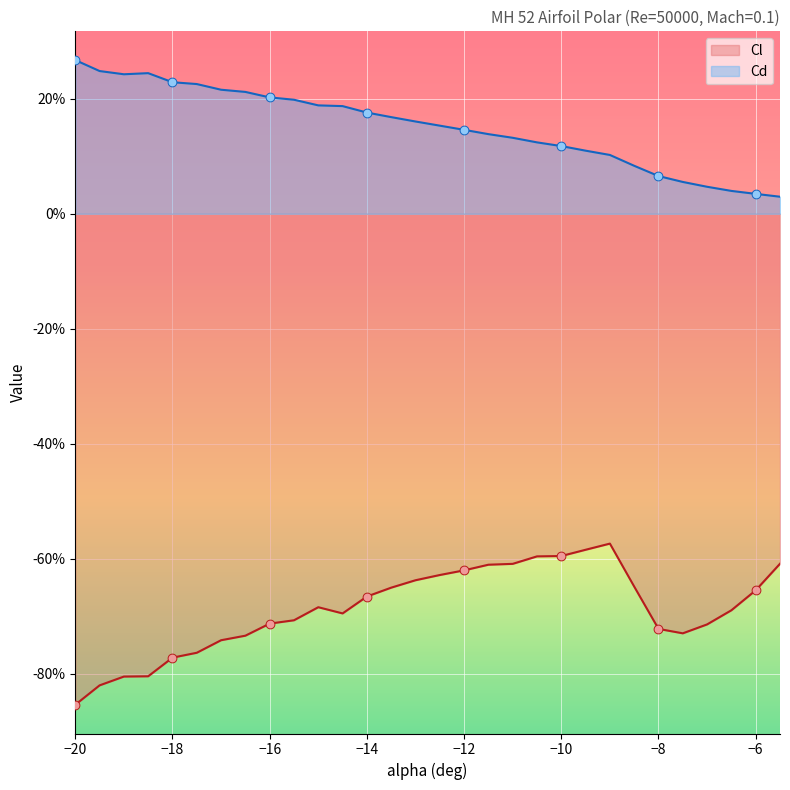

Which series contains the highest Y value?

Cd